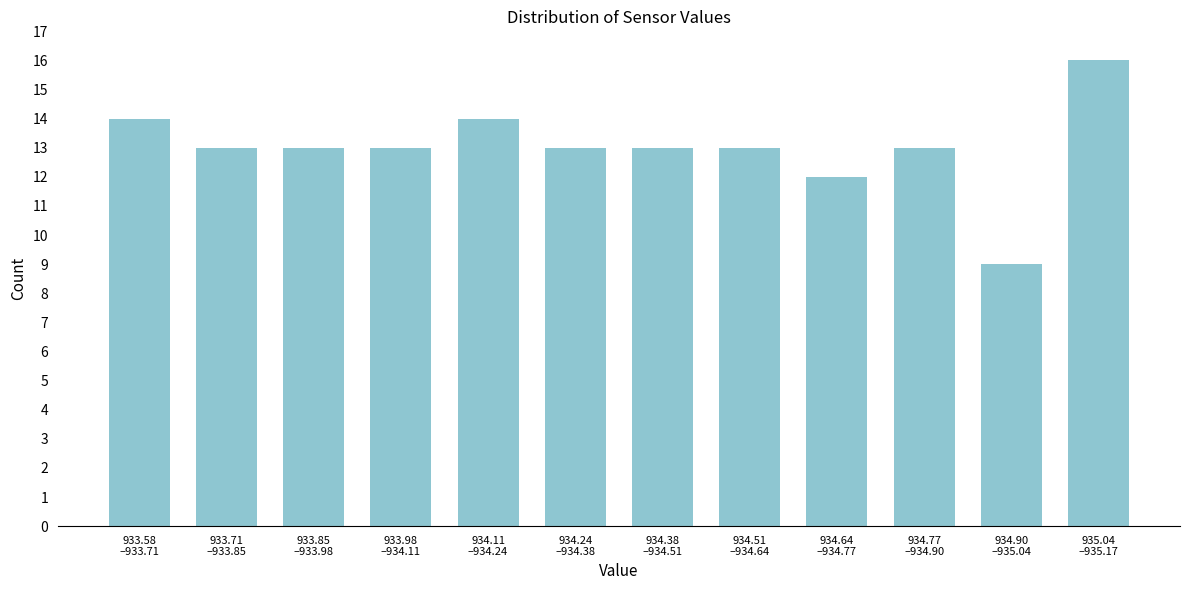

Reading right to left, transcribe all the data shown in this chart.

16	9	13	12	13	13	13	14	13	13	13	14